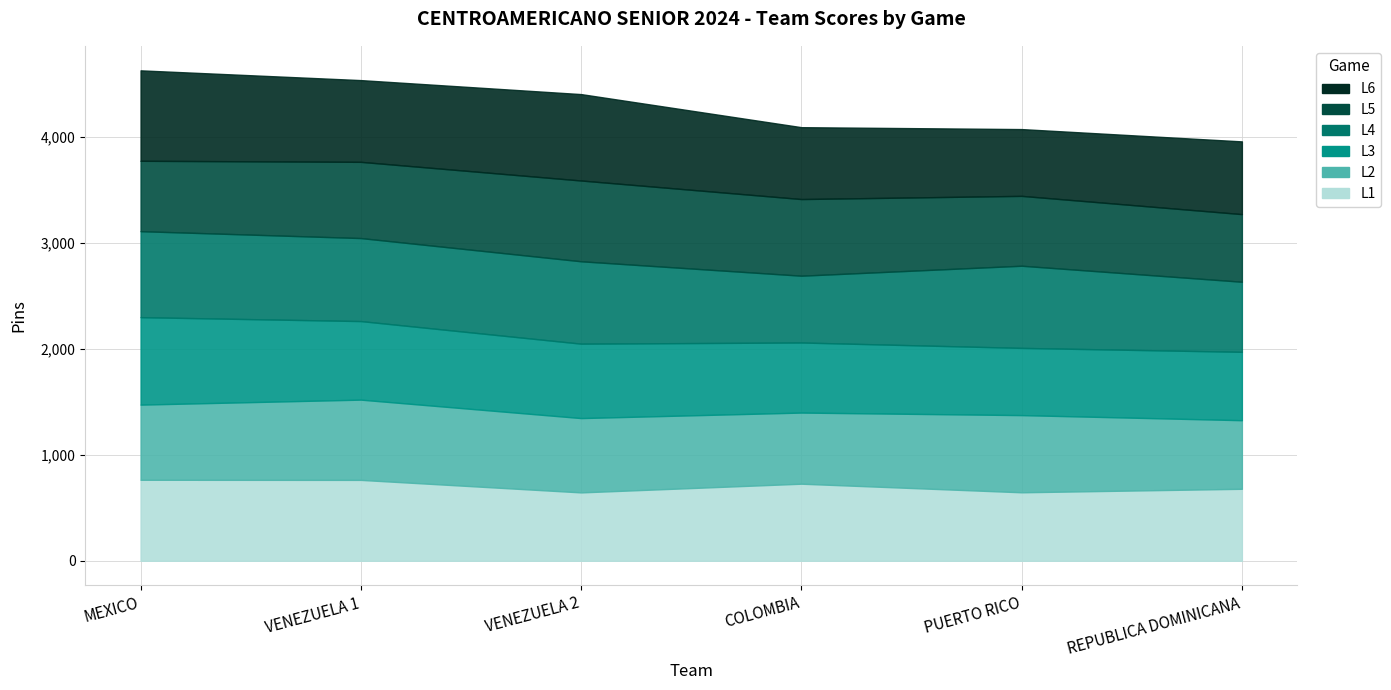

Where does the L2 series first go above 709?

VENEZUELA 1